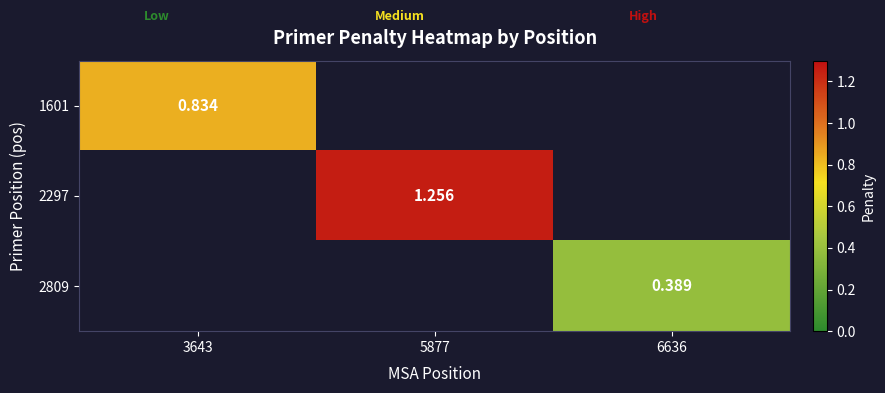

List the series in order of their overall mean, lowest first.

2809, 1601, 2297